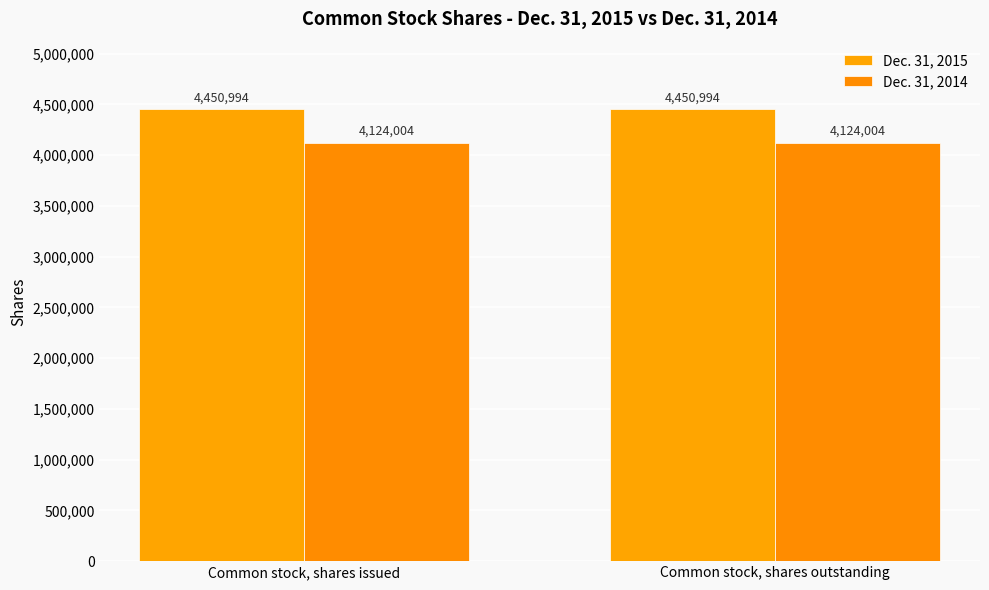

What is the sum of all Dec. 31, 2015 values?

8901988